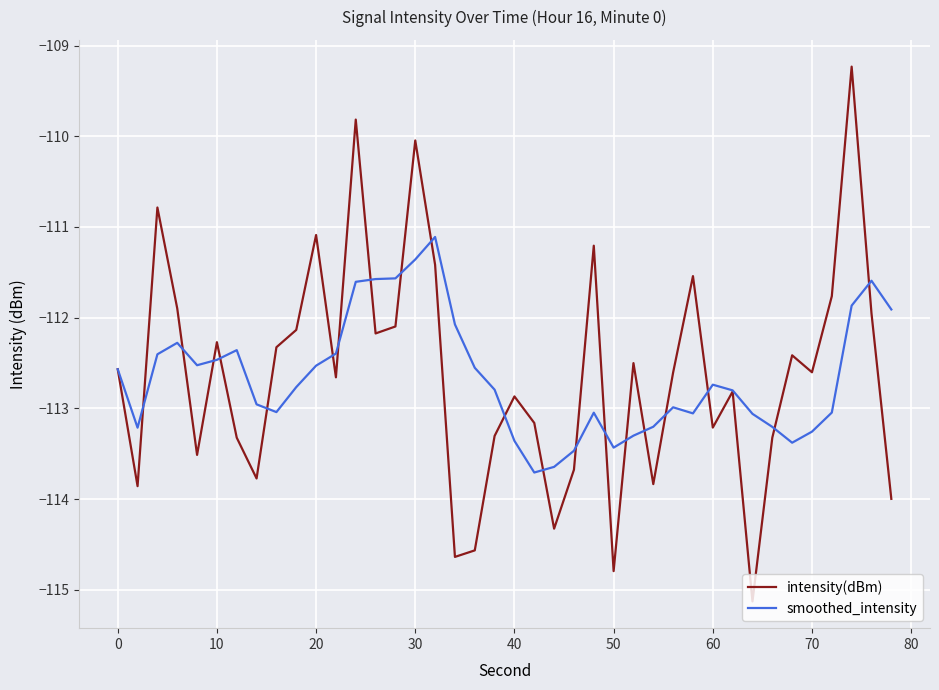

What is the maximum value for intensity(dBm)?

-109.2